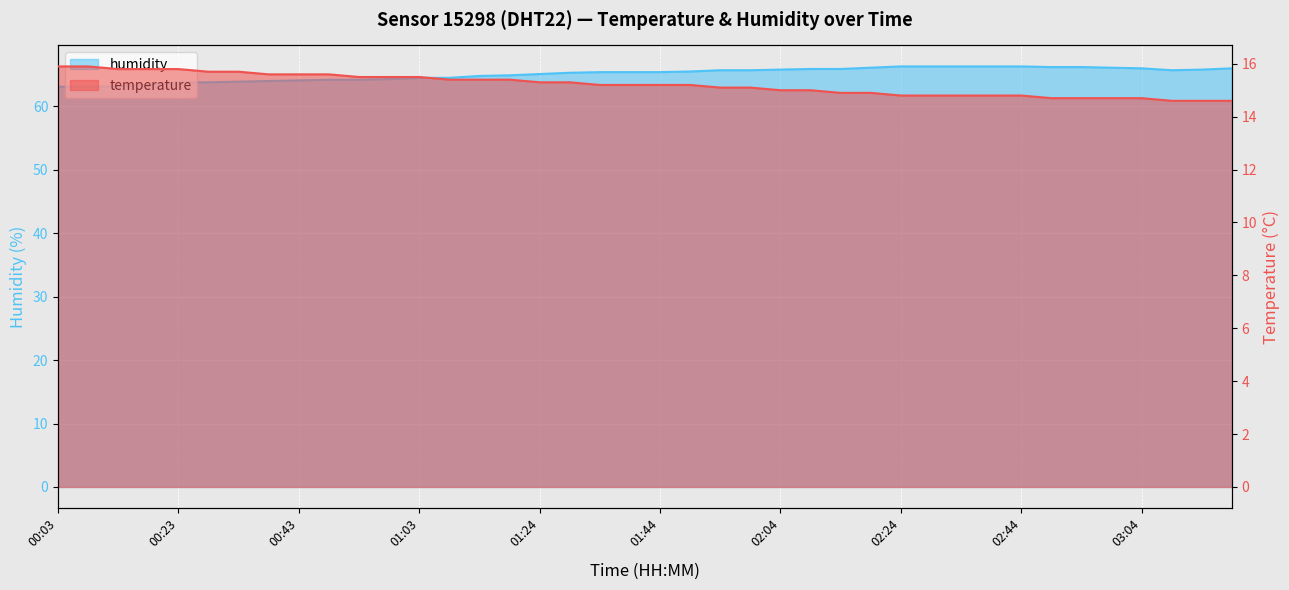

Which series has the largest range (max minus min)?

humidity